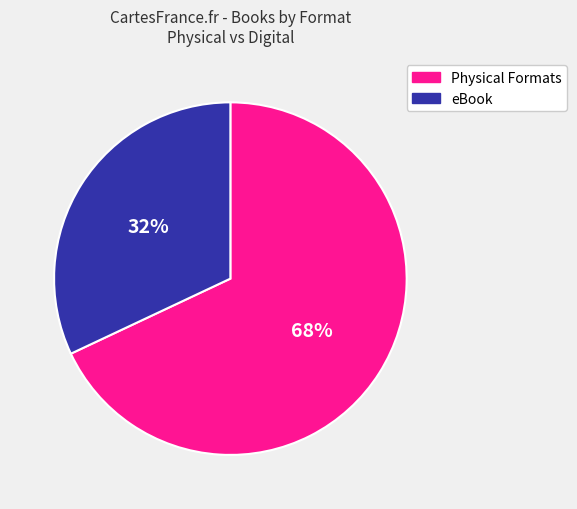

To the nearest percent, what is the average slice percentage?

50%